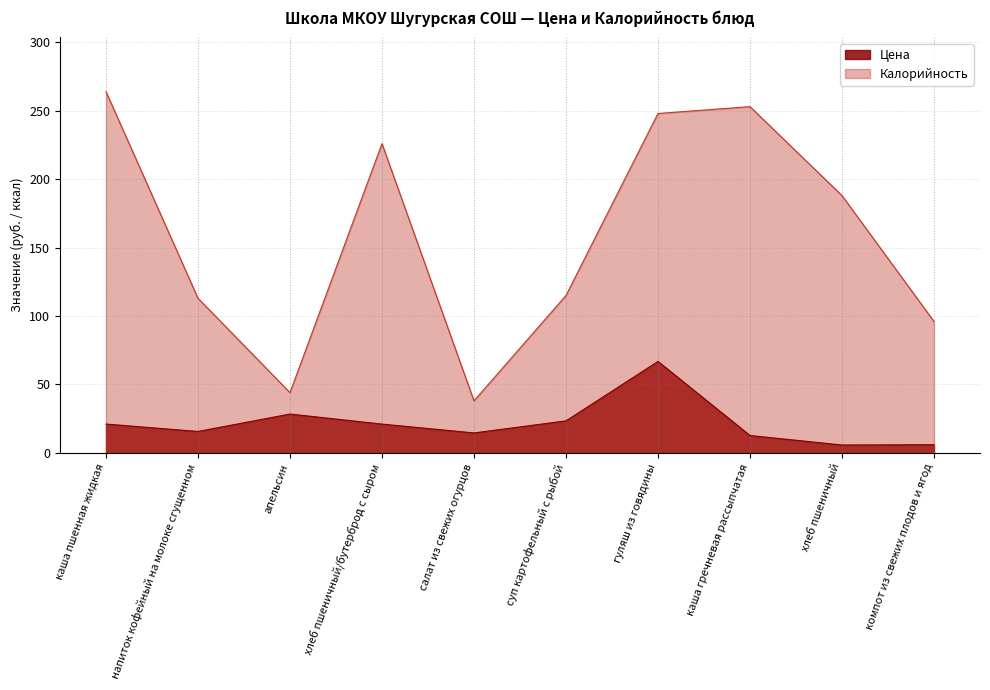

What is the spread (max minus min) of values at напиток кофейный на молоке сгущенном?

97.4